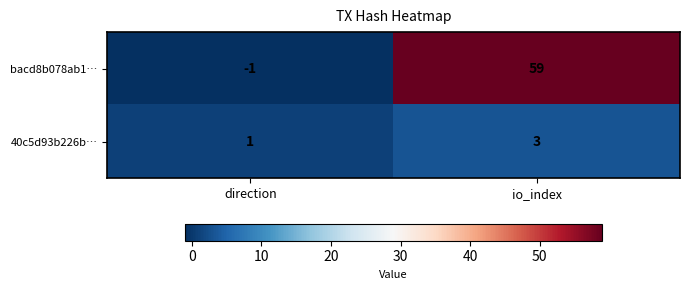

List the series in order of their peak value, lowest first.

40c5d93b226b…, bacd8b078ab1…